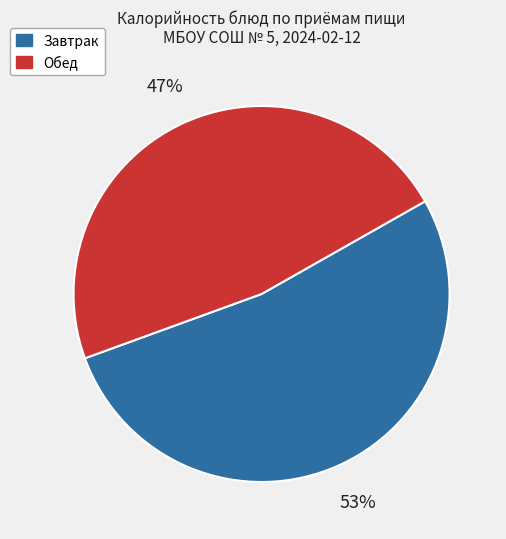

What is the smallest slice in the pie chart?

Обед